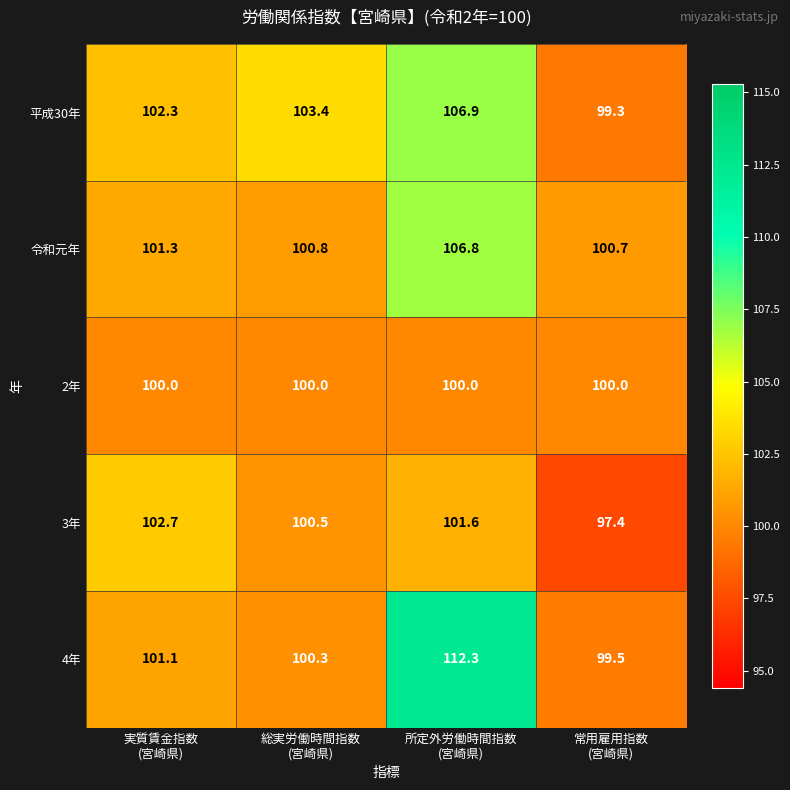

What is the greatest value displayed?

112.3